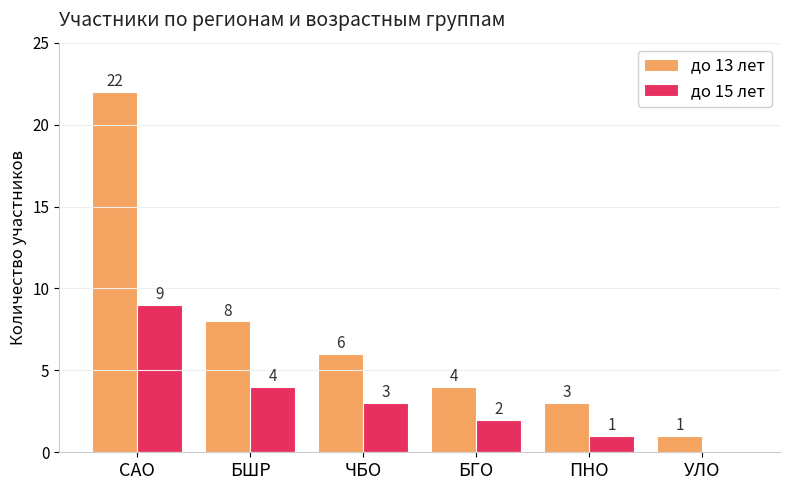

What is the sum of the до 13 лет values at ЧБО and УЛО?

7